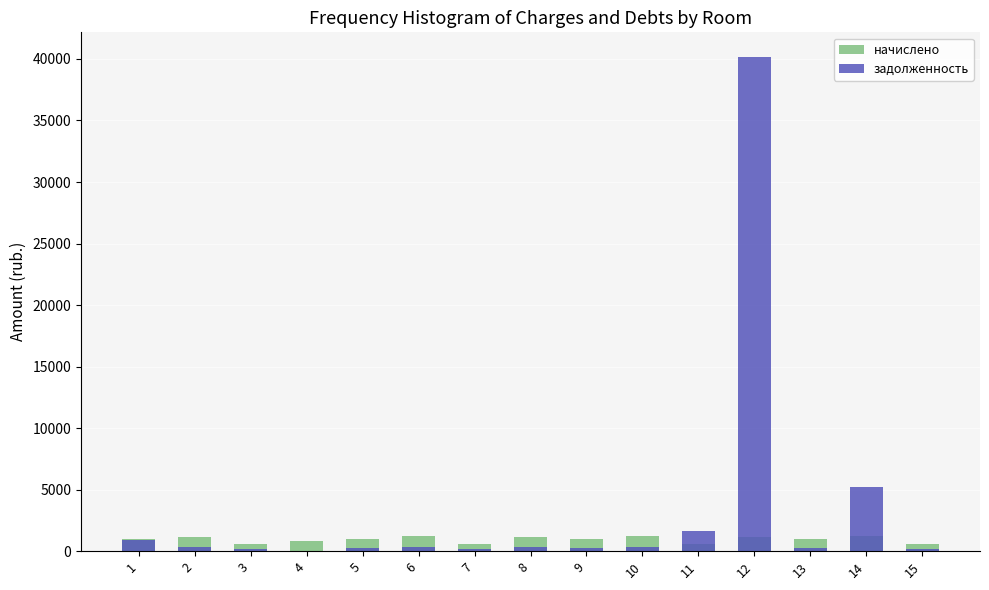

What is the difference between the highest and lowest values at 15?

420.0